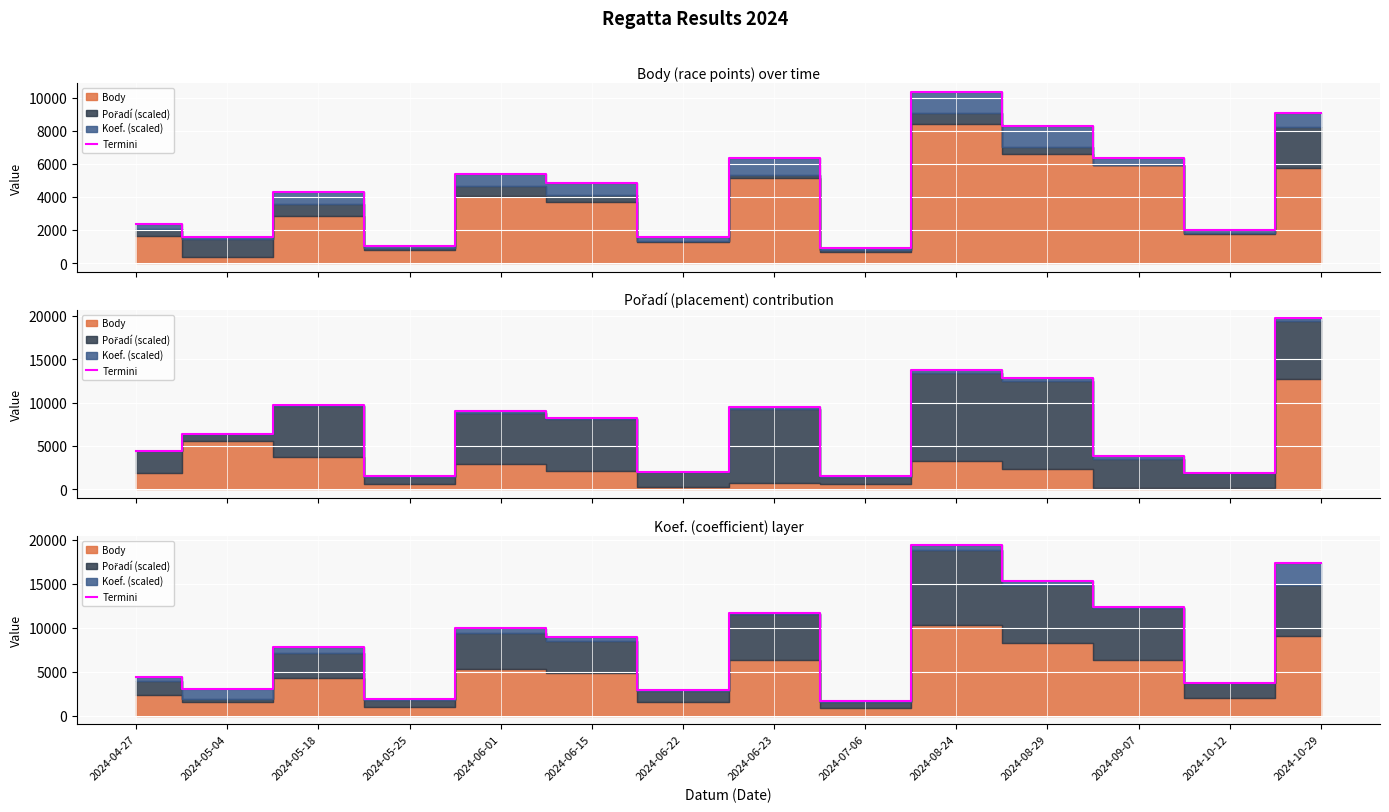

Reading left to right, extract all data points from this chart.

2024-04-27=4377.2	2024-05-04=3001.9	2024-05-18=7847.9	2024-05-25=1952.4	2024-06-01=10005.2	2024-06-15=8926.5	2024-06-22=2914.4	2024-06-23=11683.3	2024-07-06=1702.4	2024-08-24=19436.0	2024-08-29=15347.6	2024-09-07=12333.6	2024-10-12=3788.7	2024-10-29=17343.9